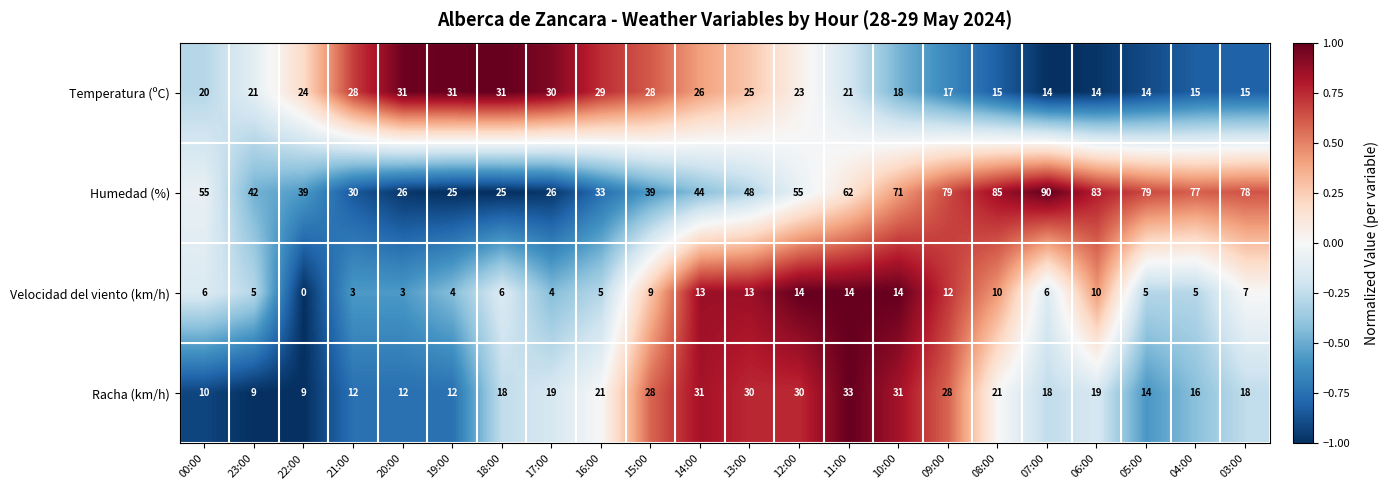

Read the Racha (km/h) value at 10:00.

31